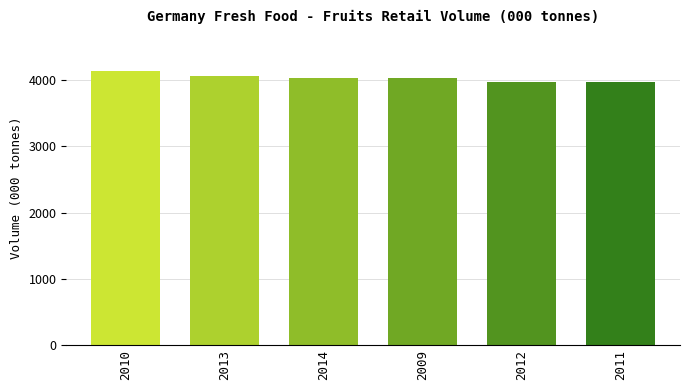

What is the maximum value shown in the chart?

4142.4